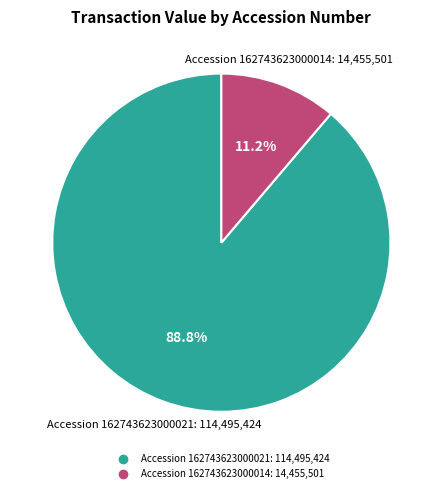

How many segments does this pie chart have?

2